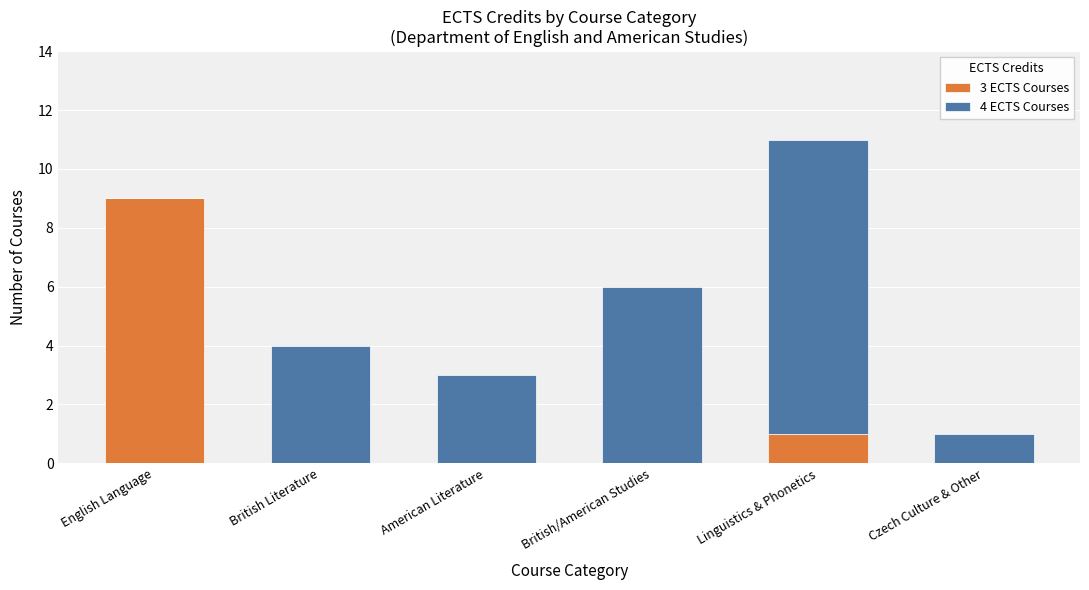

Is it true that 3 ECTS Courses equals -3 at American Literature?

False